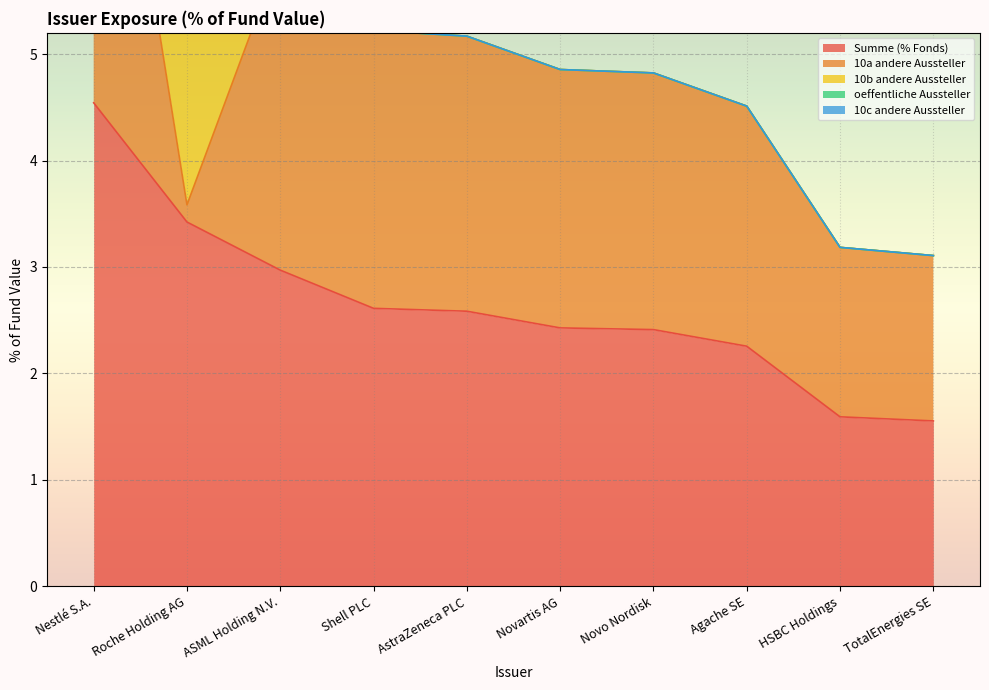

What is the sum of the Summe (% Fonds) values at Novartis AG and Roche Holding AG?

5.9